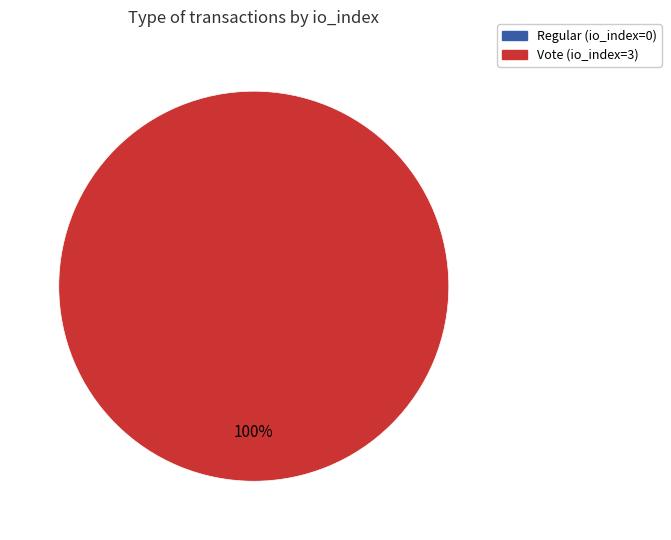

Does any single category account for the majority?

Yes